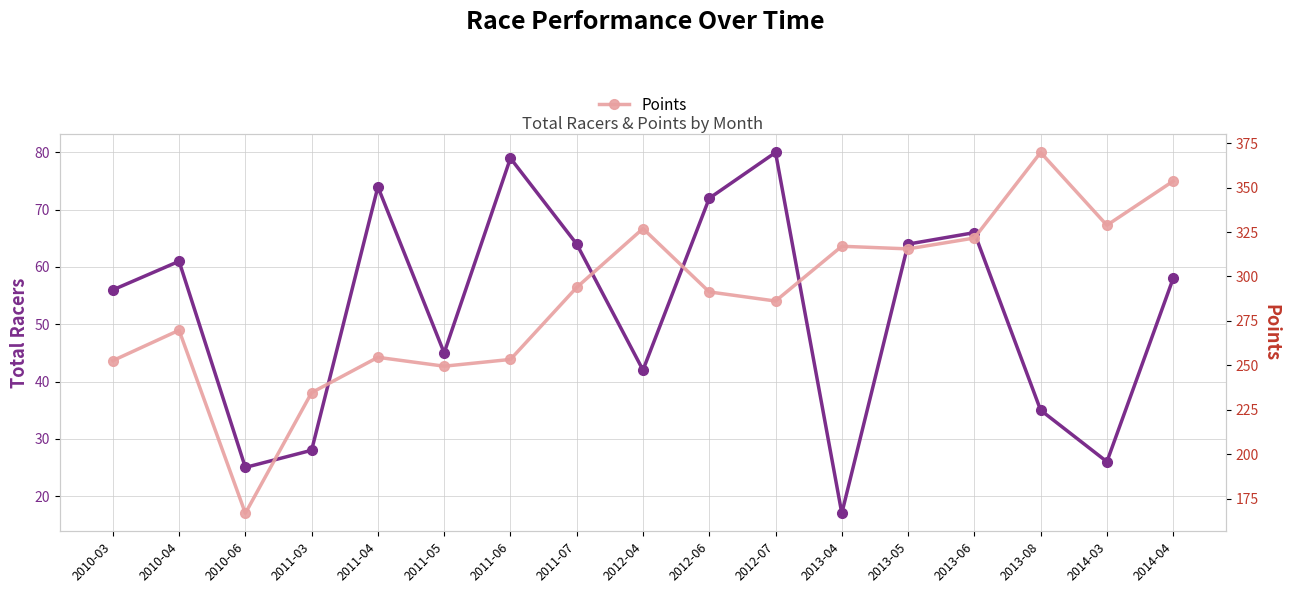

What position from the left is 2010-04?

2